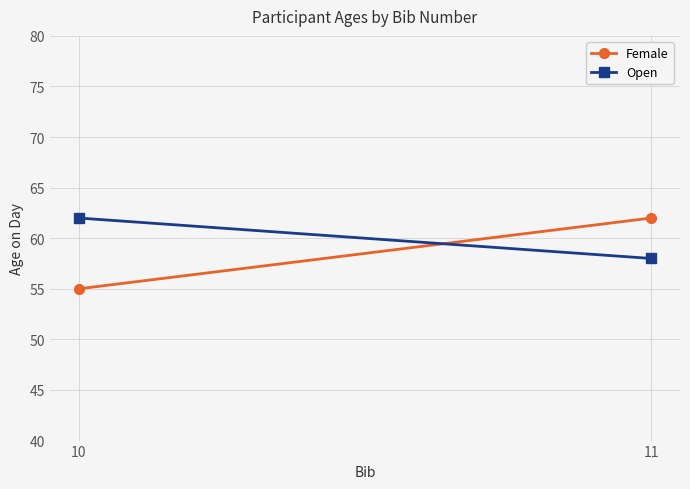

At which category does the chart reach its peak across all series?

11